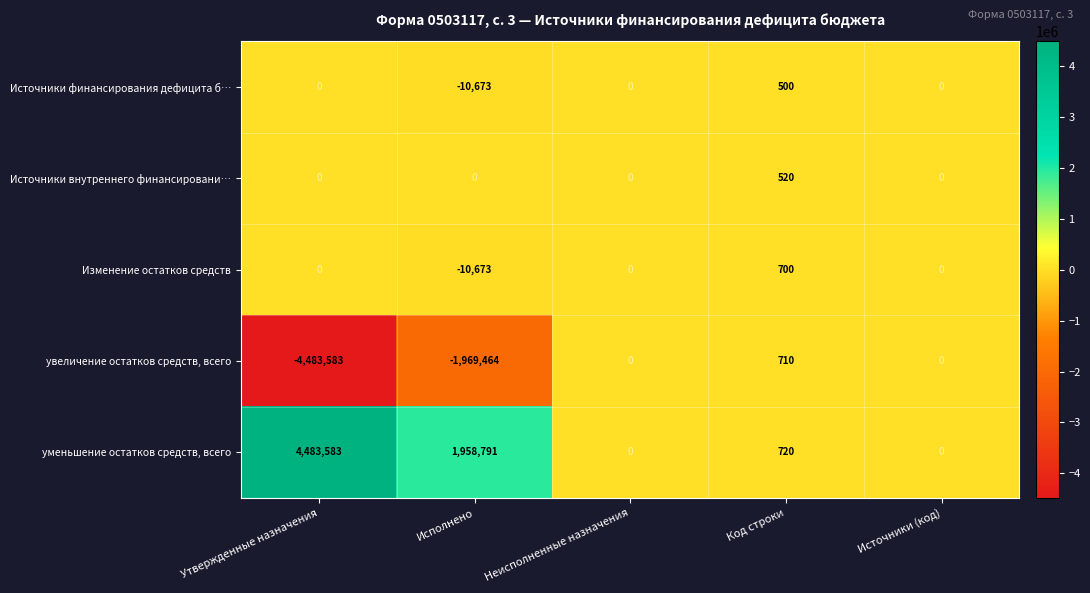

True or false: Источники внутреннего финансировани… has a value of 288 at Источники (код).

False